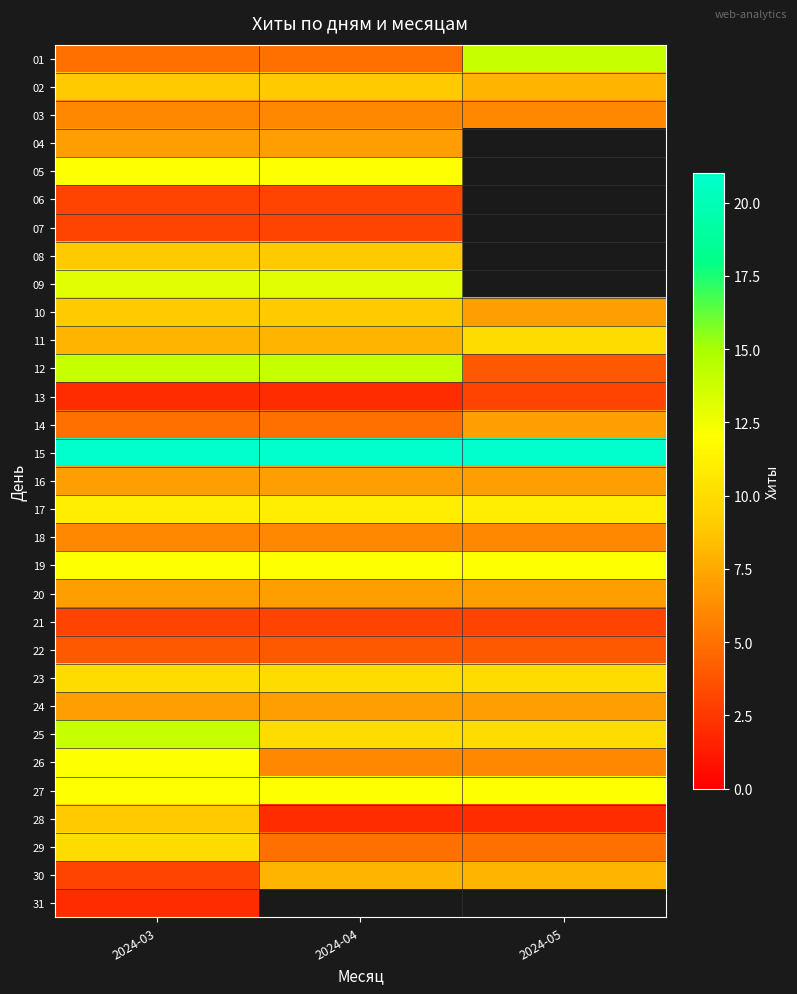

Which series has the largest range (max minus min)?

12